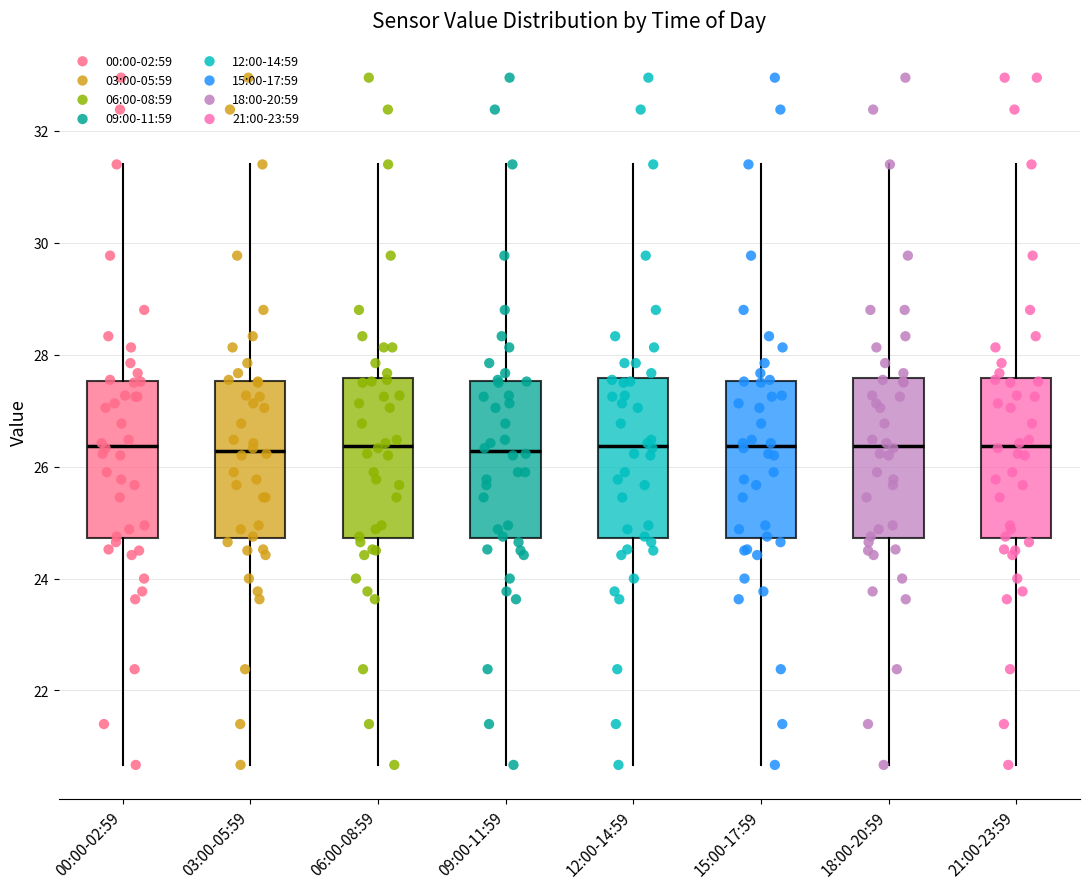

Where does the lower whisker of the box for 12:00-14:59 end on the y-axis? The values are not printed on the chart, so give them approximately, as read against the axis.

20.6